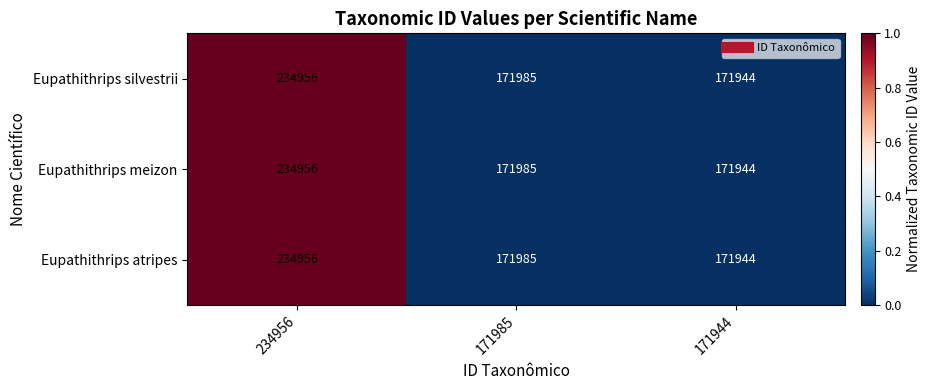

What is the greatest value displayed?

234956